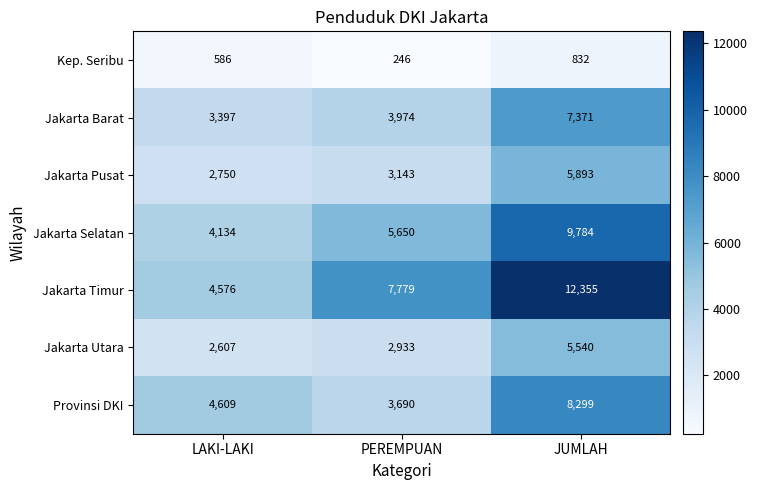

How many Jakarta Utara values are between 2607 and 5540?

3